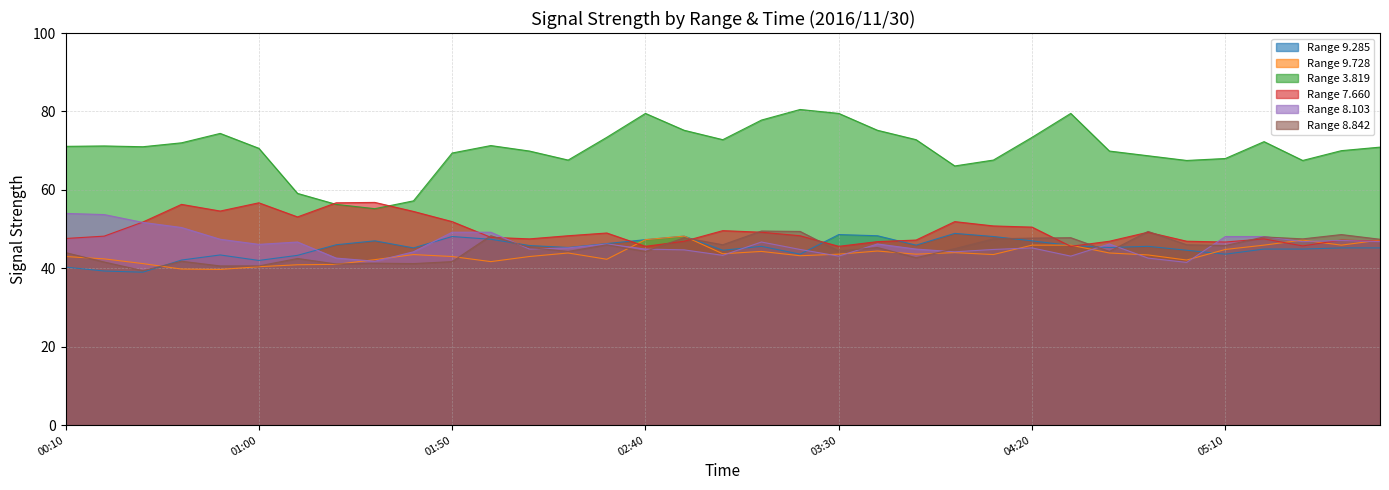

How many values in the 9.728 series exceed 43?

21